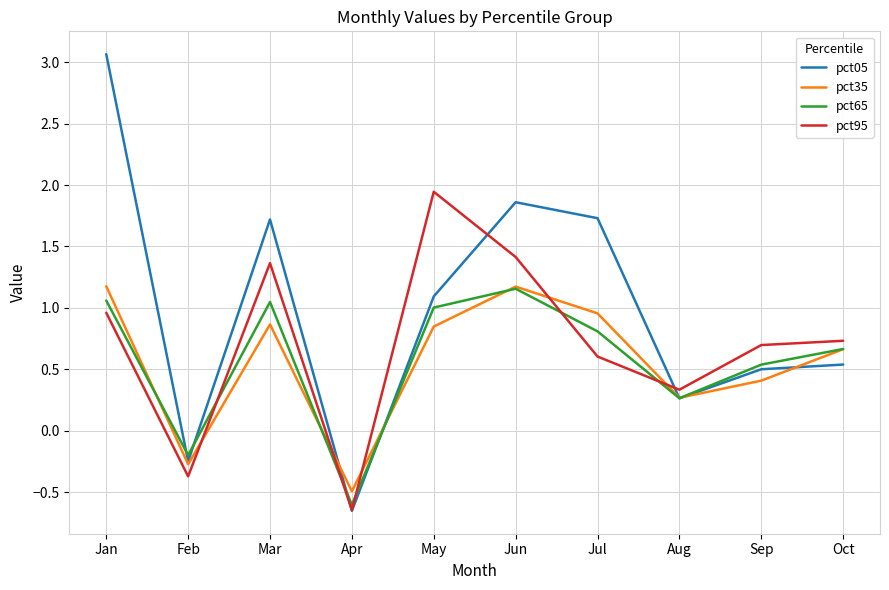

The pct05 series shows 1.9 at Jun. True or false?

True